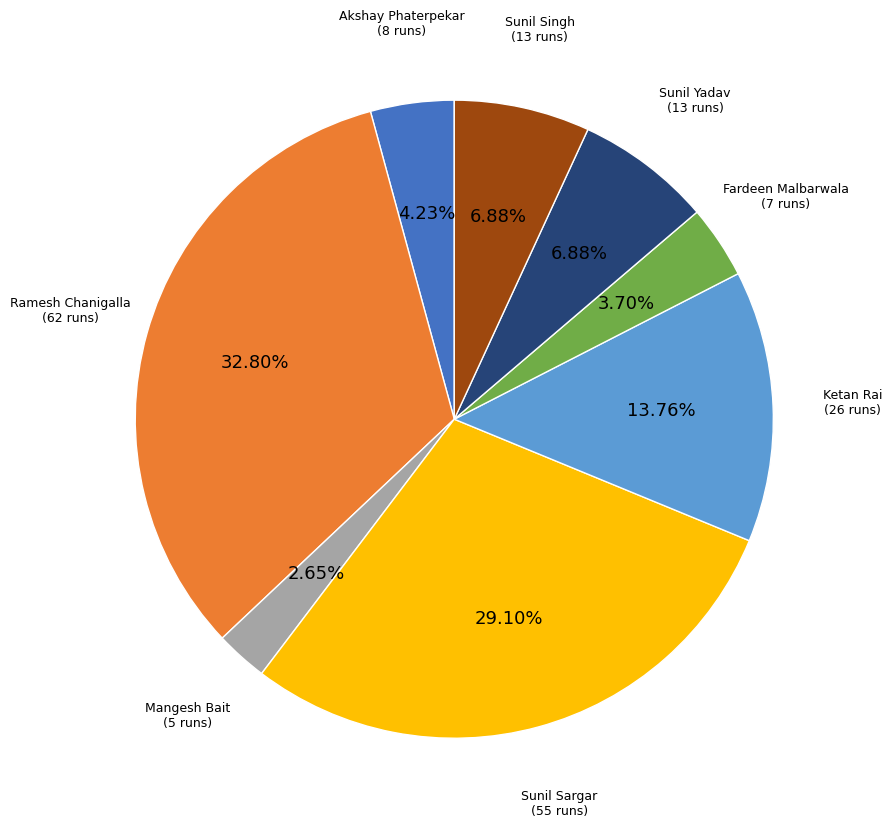

Is there any slice that represents more than half of the pie?

No